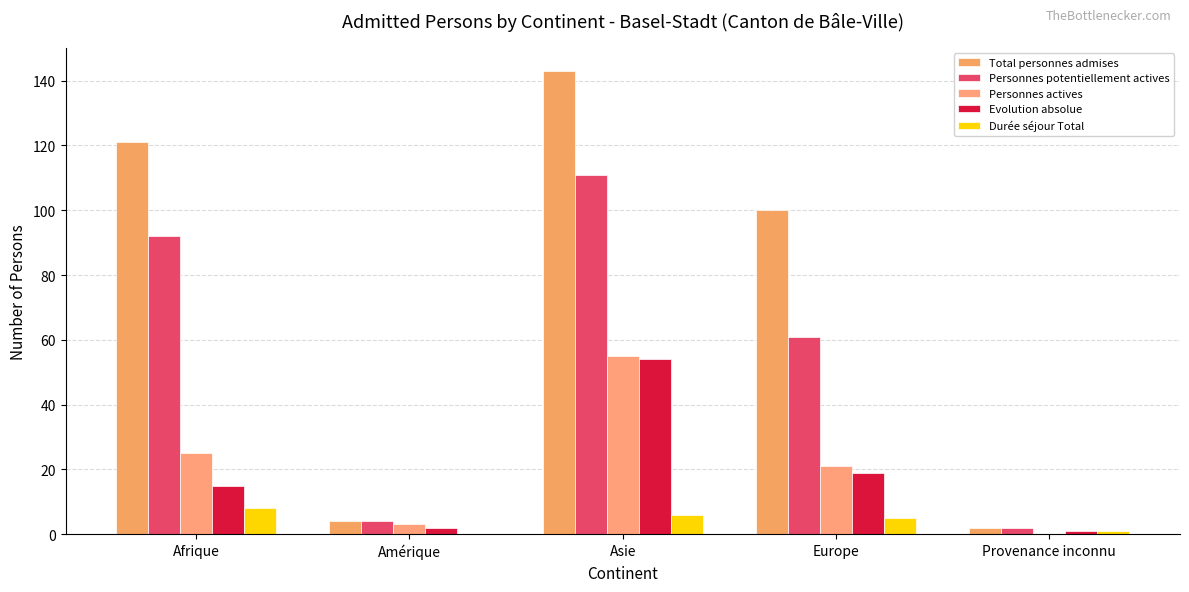

At how many categories does at least one series exceed 116?

2